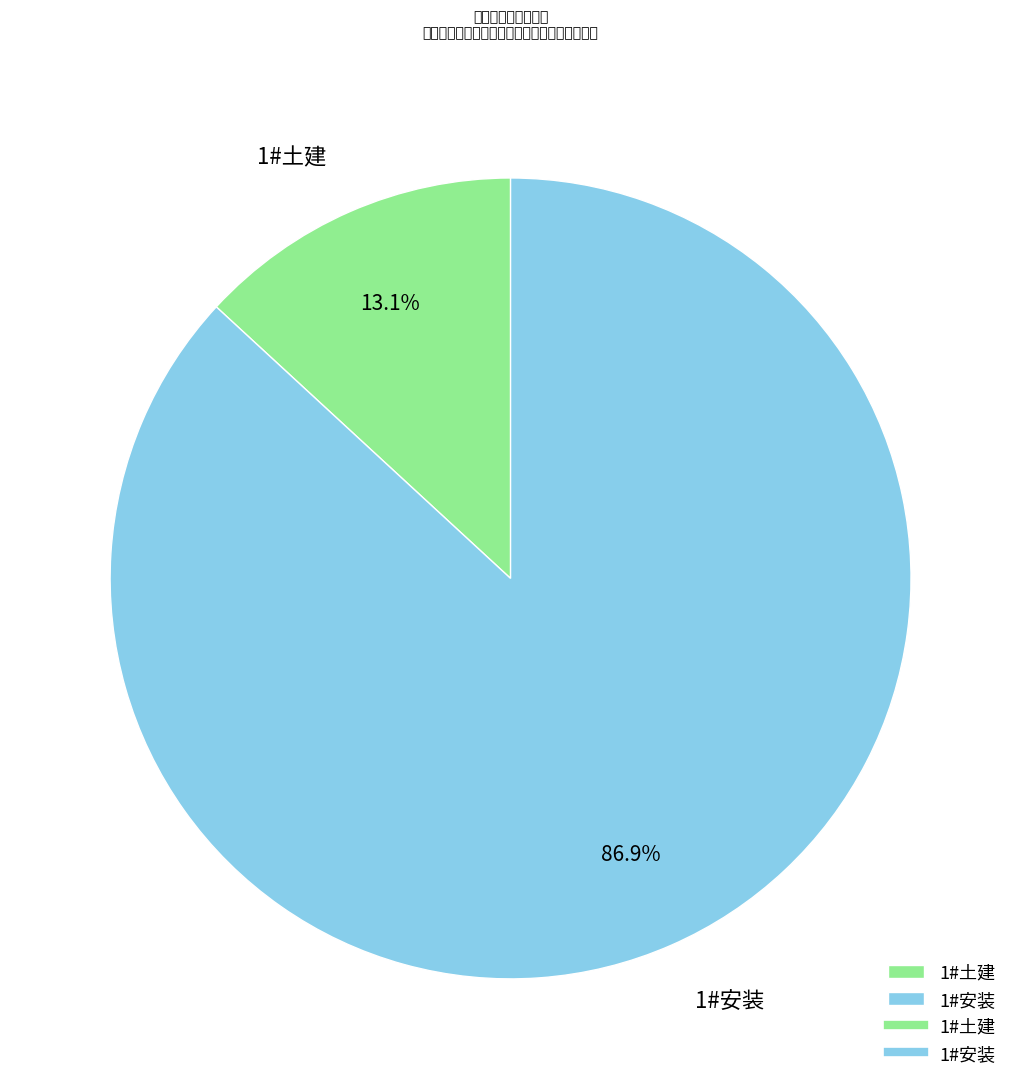

Rank the categories by value from lowest to highest.

1#土建, 1#安装